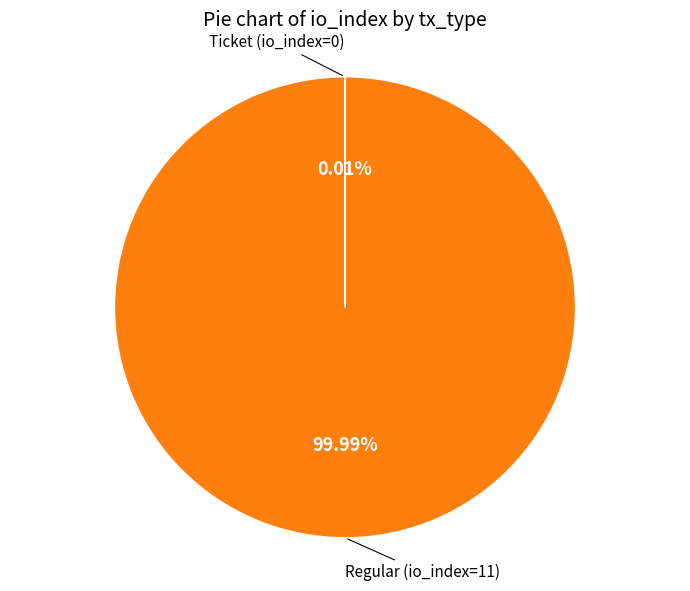

Is there a majority slice in this chart?

Yes